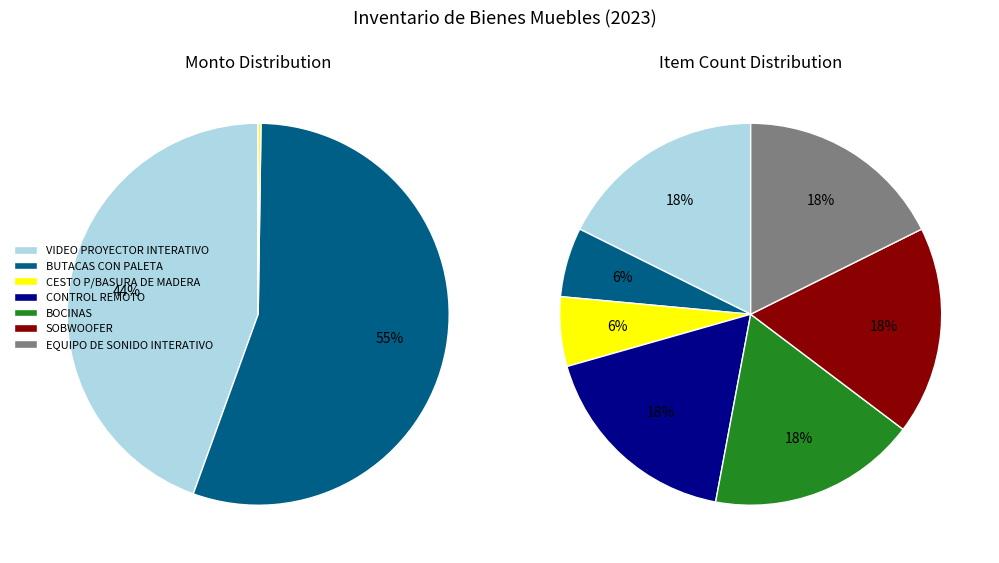

How much of the chart is everything except CESTO P/BASURA DE MADERA?

99.8%